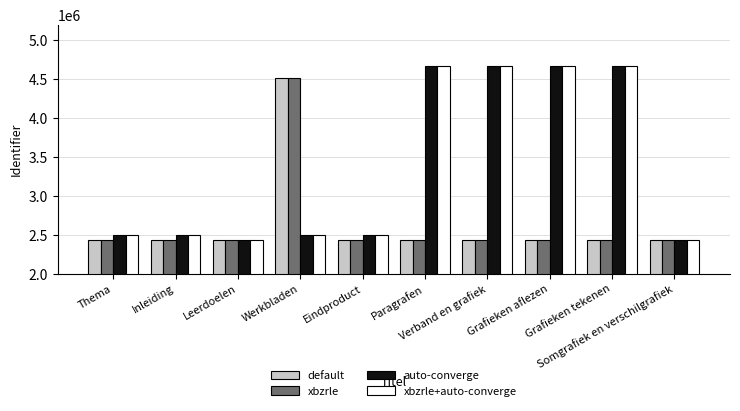

What is the value of the auto-converge bar at the 5th from the left?

2491741